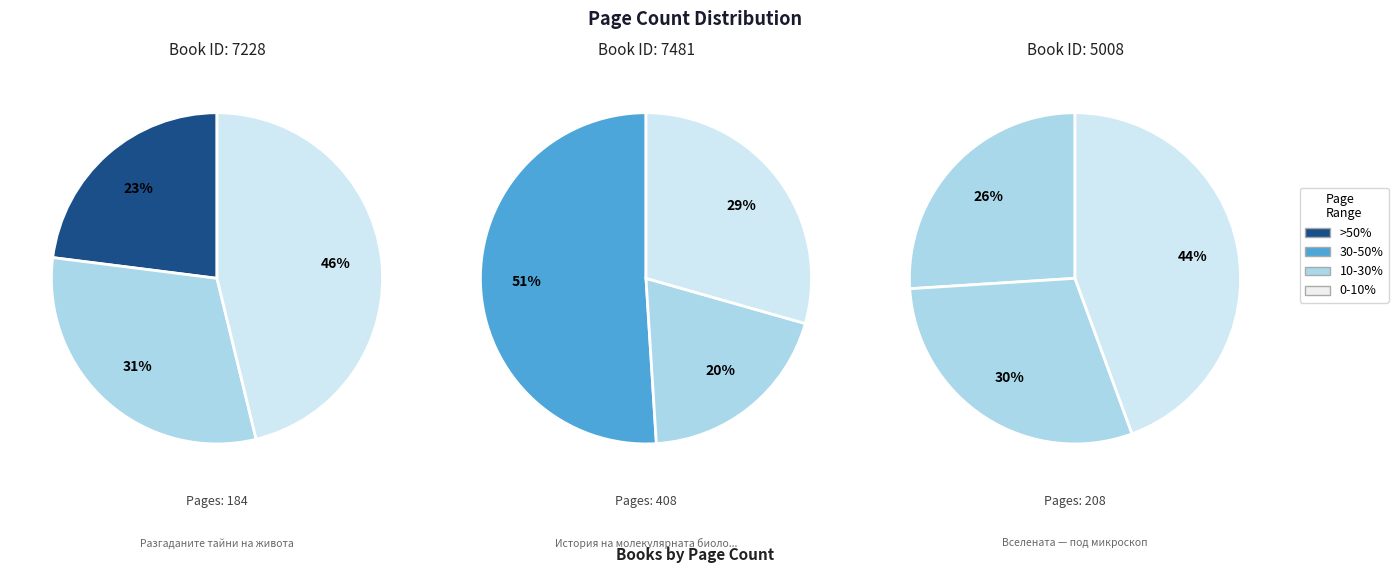

Combined, what portion of the pie is 5008 and 7228?

49.0%